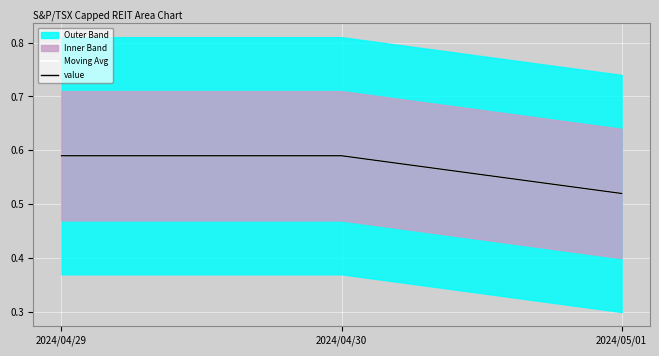

The value of Moving Avg at 2024/05/01 is 0.5. True or false?

True